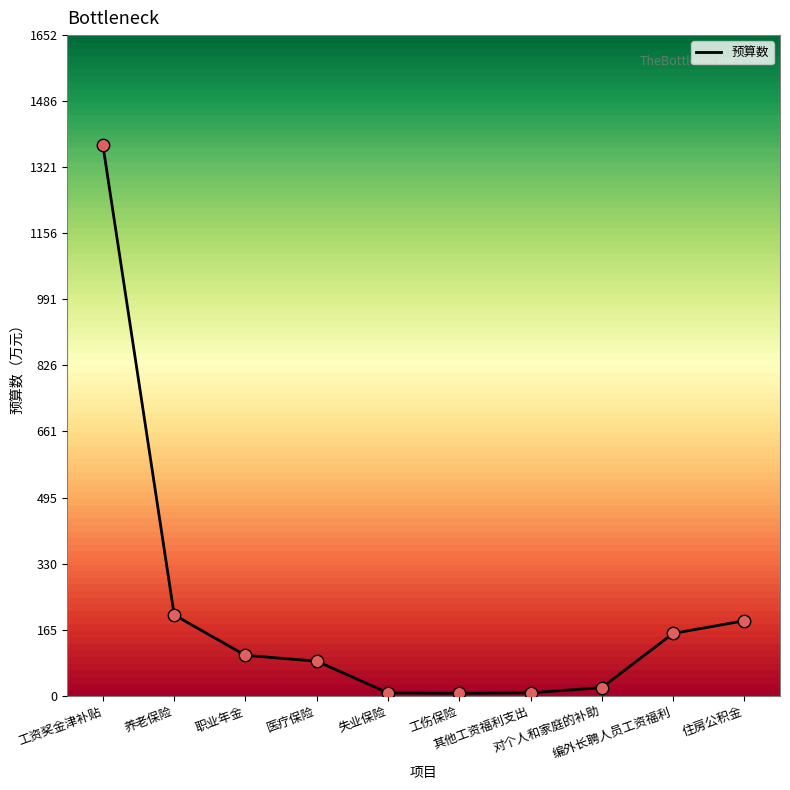

Between 其他工资福利支出 and 工资奖金津补贴, which is larger?

工资奖金津补贴